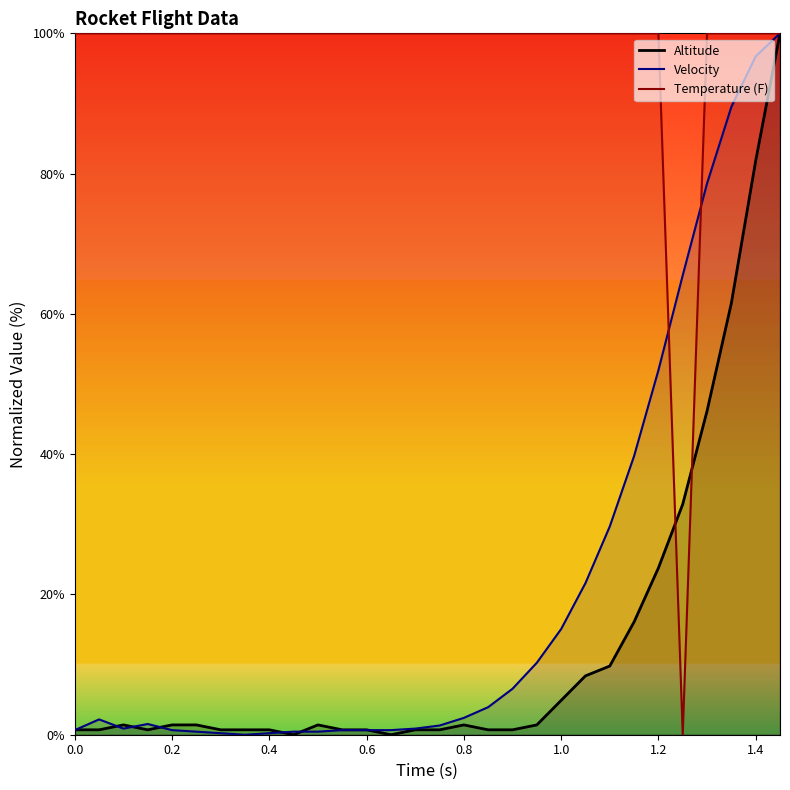

At 1.3, list the series in order from largest to smallest.

Temperature, Velocity, Altitude